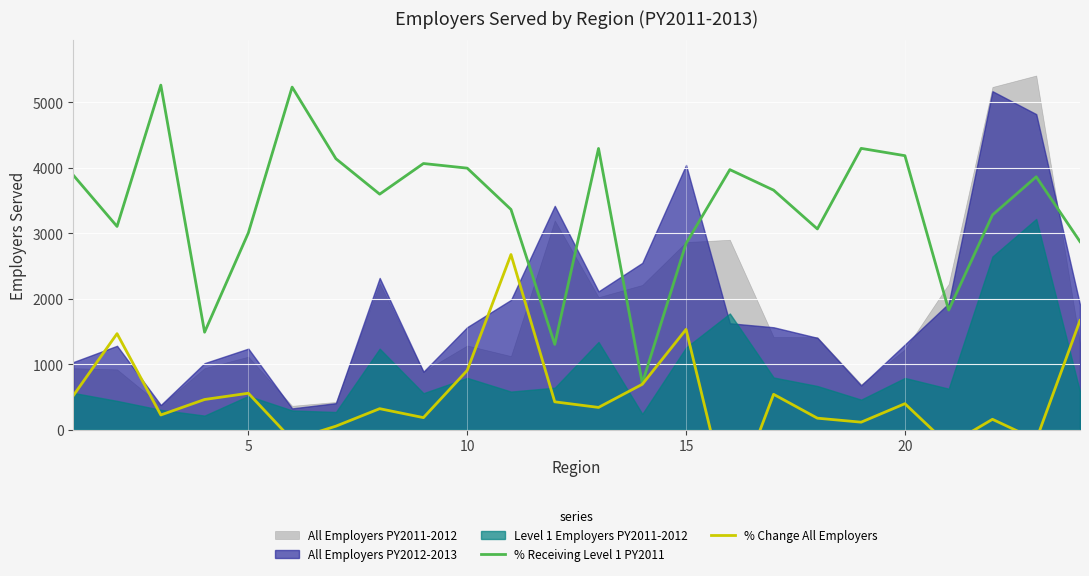

Reading left to right, what are all the values shown in this chart?

% Receiving Level 1 PY2011: 3887.3	3104.5	5262.1	1489.6	3007.2	5231.6	4138.5	3597.2	4065.2	3994.4	3363.5	1304.0	4295.0	710.7	2844.3	3971.7	3658.2	3066.3	4296.3	4184.6	1827.2	3279.8	3862.7	2872.8
% Change All Employers: 521.0	1467.3	226.0	462.2	557.6	-154.7	54.9	322.0	185.4	906.2	2675.3	426.5	341.2	694.6	1532.9	-1226.4	541.4	177.0	115.9	398.3	-234.2	159.8	-154.1	1668.5